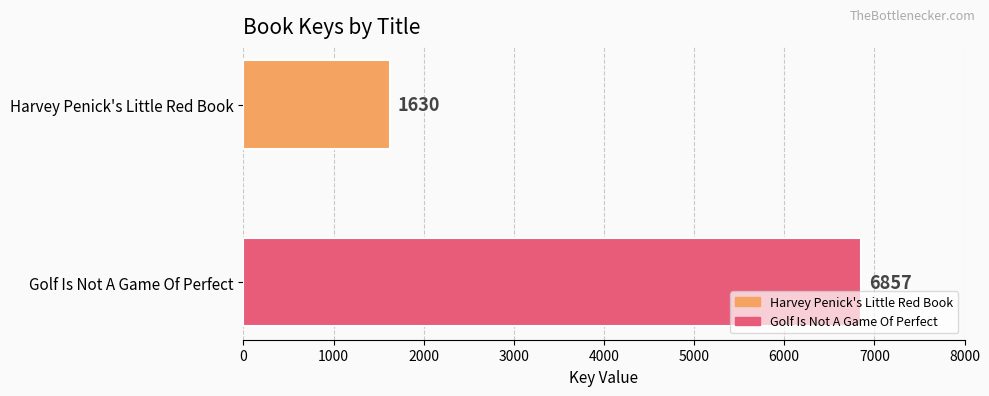

What is the maximum value shown in the chart?

6857